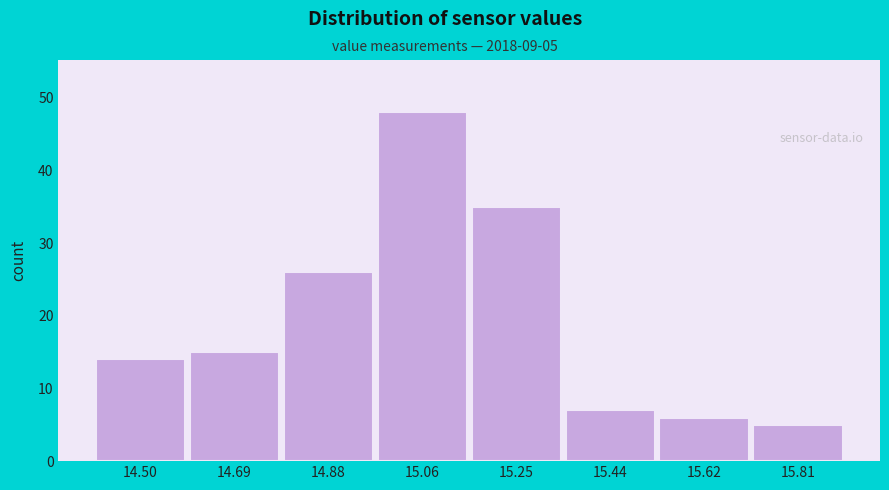

Reading left to right, what are all the values shown in this chart?

14	15	26	48	35	7	6	5